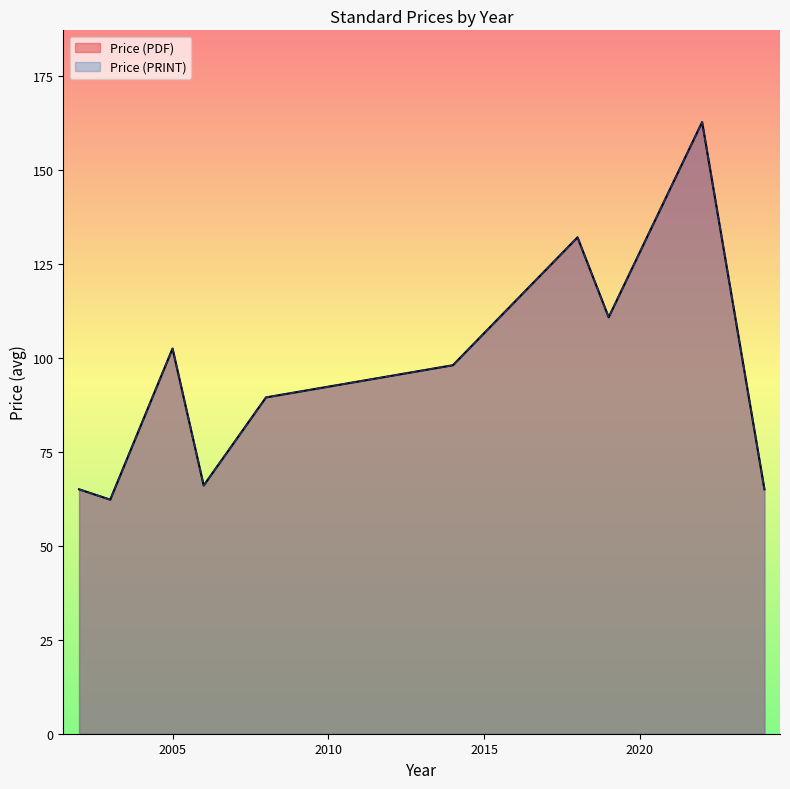

What is the total value across all series at 2018?

264.0